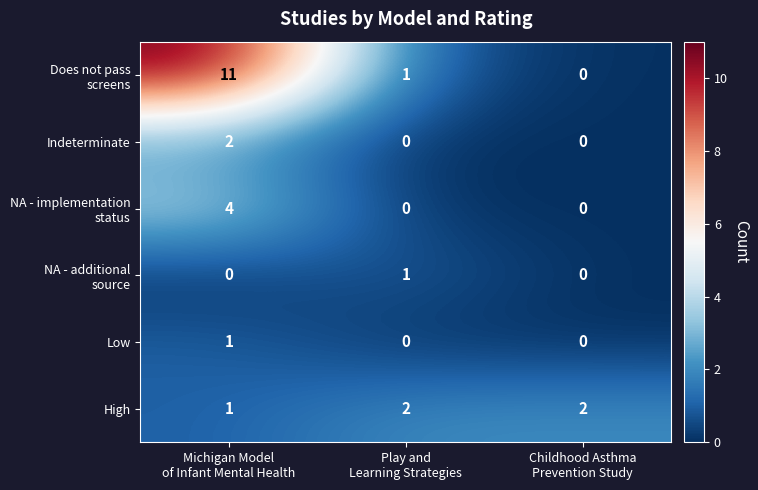

Count the Low values in the range 0 to 1.

3